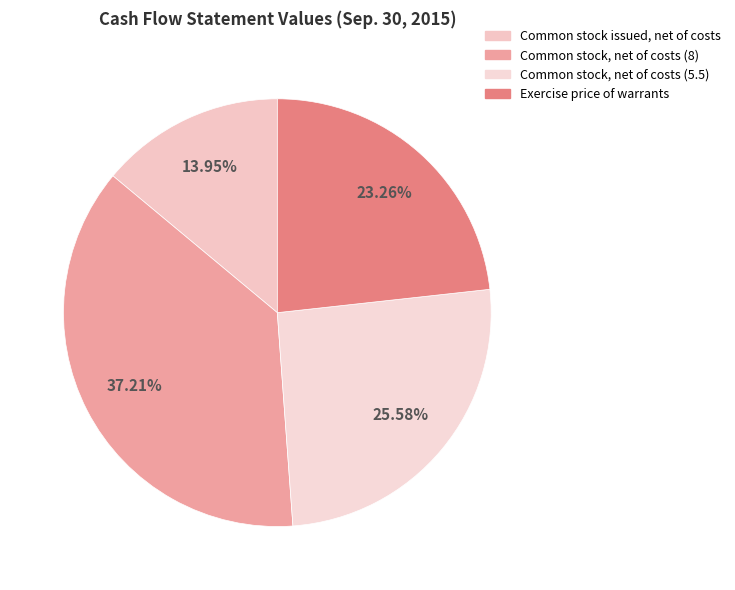

Which slice is the largest?

Common stock, net of costs (8)